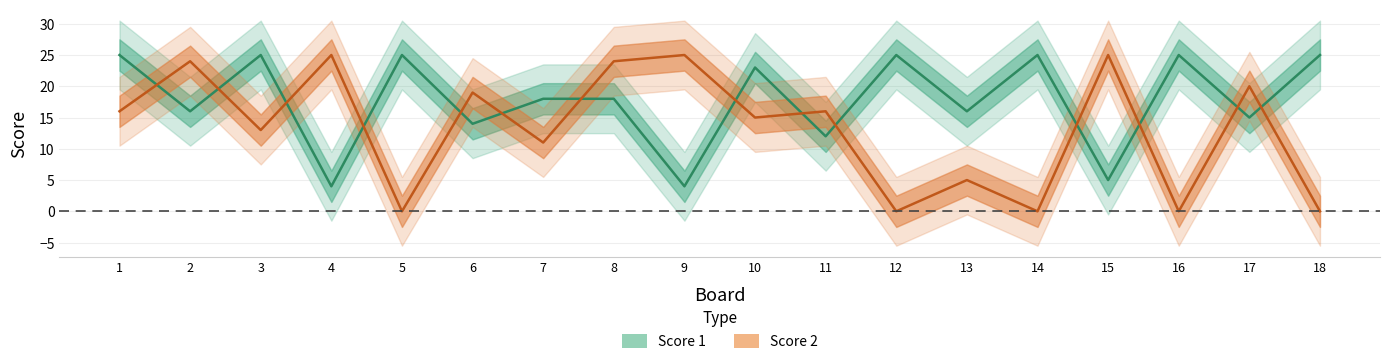

What is the difference between the maximum and minimum values in the Score 2 series?

25